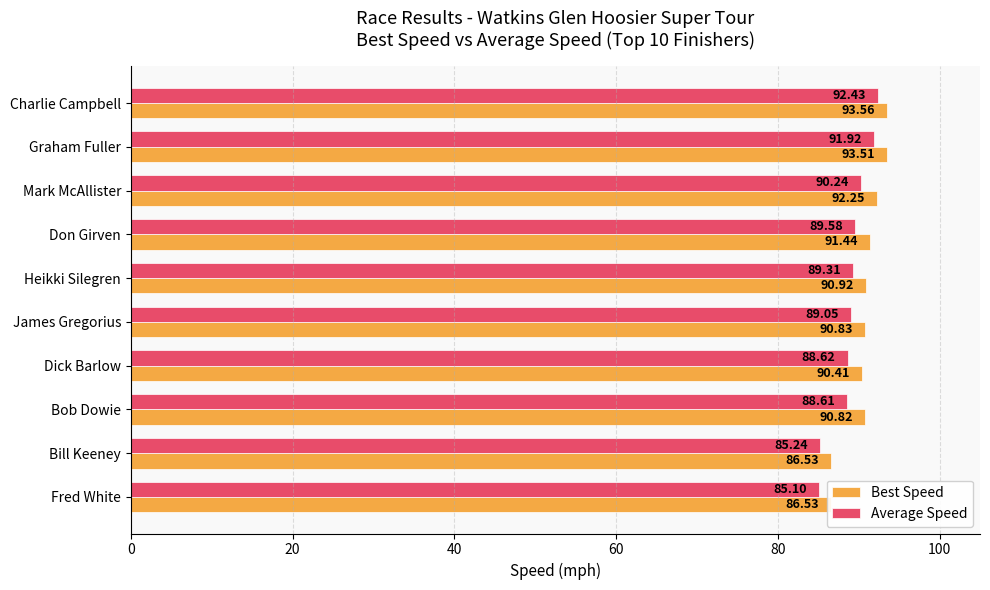

What is the average value of the Best Speed series?

90.7